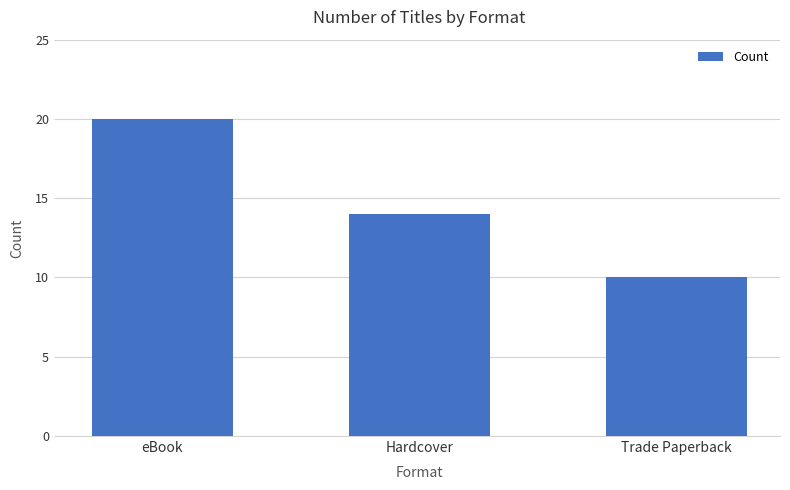

At which label is the value closest to 15?

Hardcover